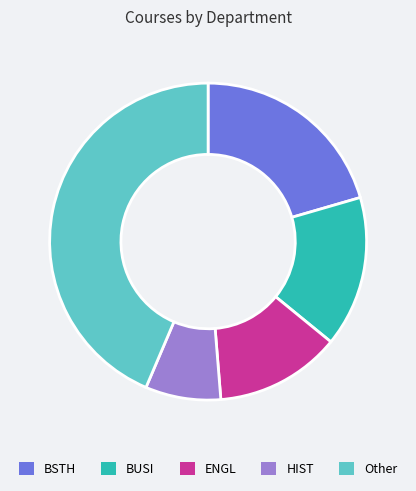

Is it true that ENGL is 13% of the pie?

True